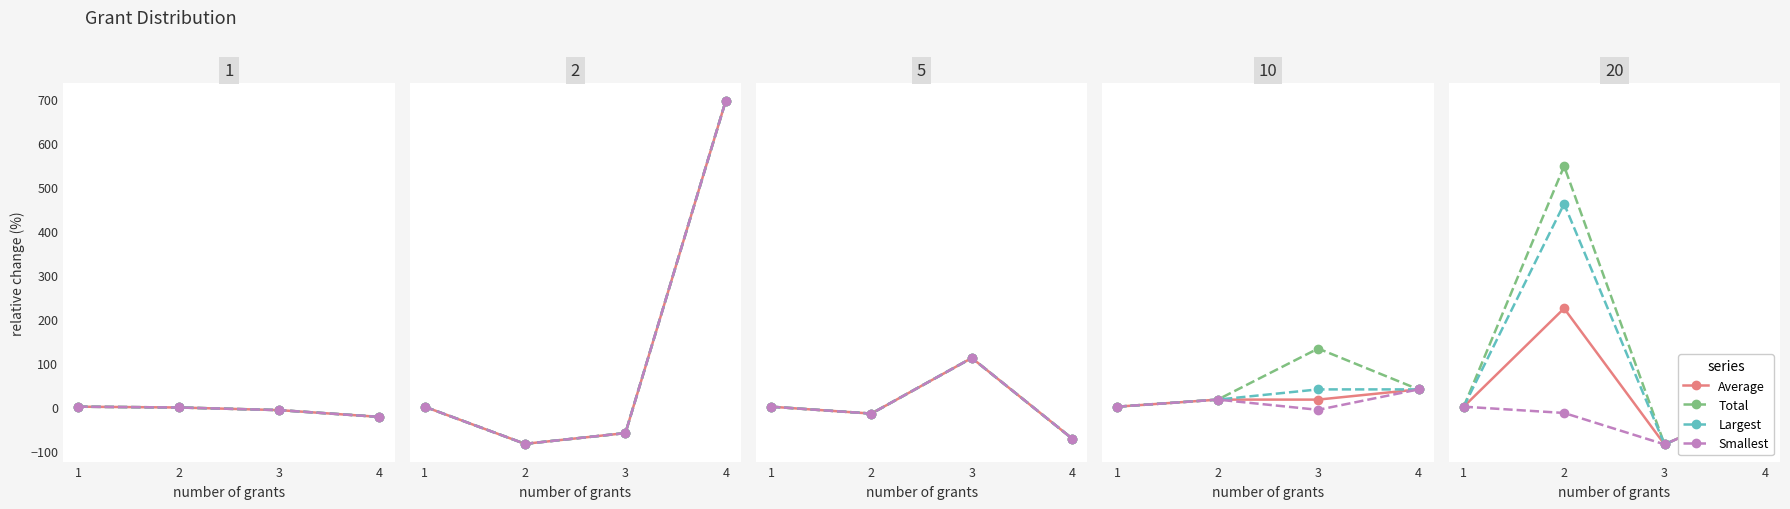

True or false: Average and Total cross at least once.

False